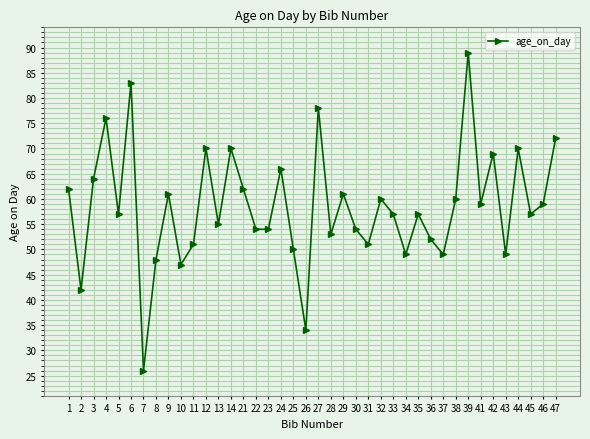

Reading left to right, what are all the values shown in this chart?

1=62	2=42	3=64	4=76	5=57	6=83	7=26	8=48	9=61	10=47	11=51	12=70	13=55	14=70	21=62	22=54	23=54	24=66	25=50	26=34	27=78	28=53	29=61	30=54	31=51	32=60	33=57	34=49	35=57	36=52	37=49	38=60	39=89	41=59	42=69	43=49	44=70	45=57	46=59	47=72